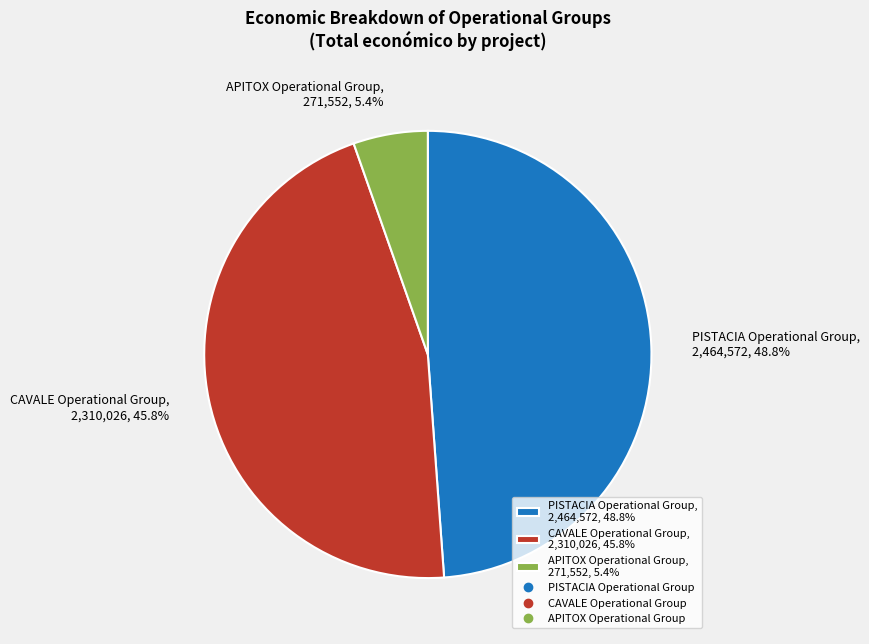

What portion of the pie excludes PISTACIA Operational Group?

51.2%